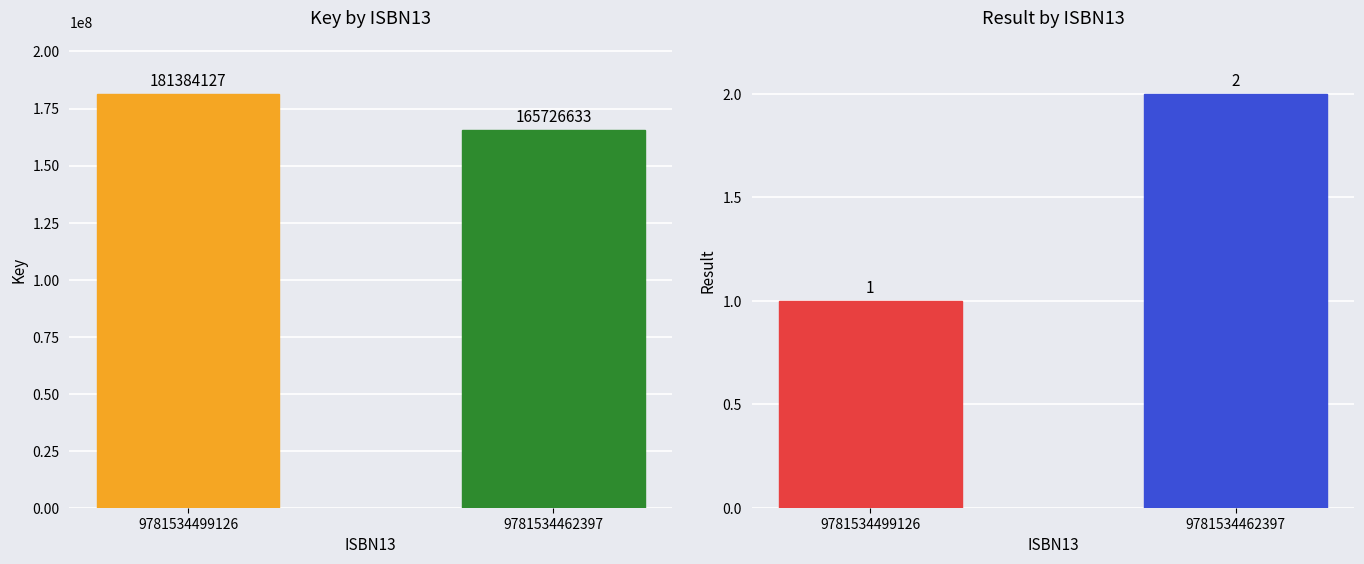

Are the bars horizontal?

No